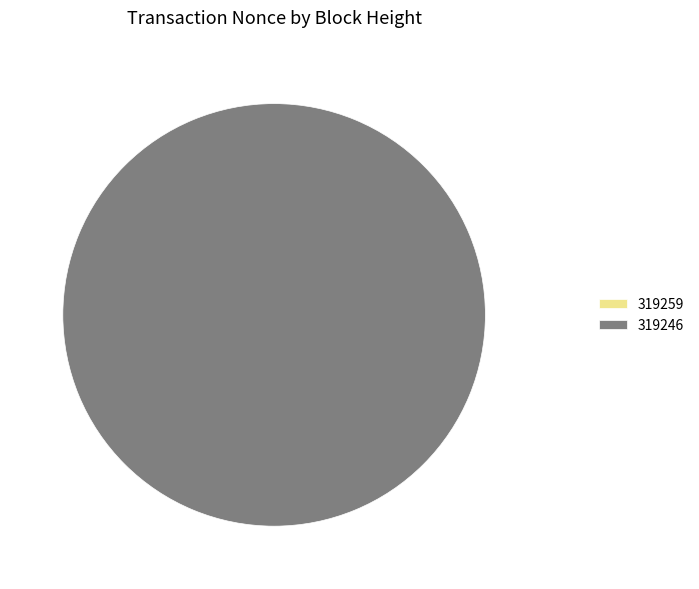

What is the change in value from 319259 to 319246?

+34319